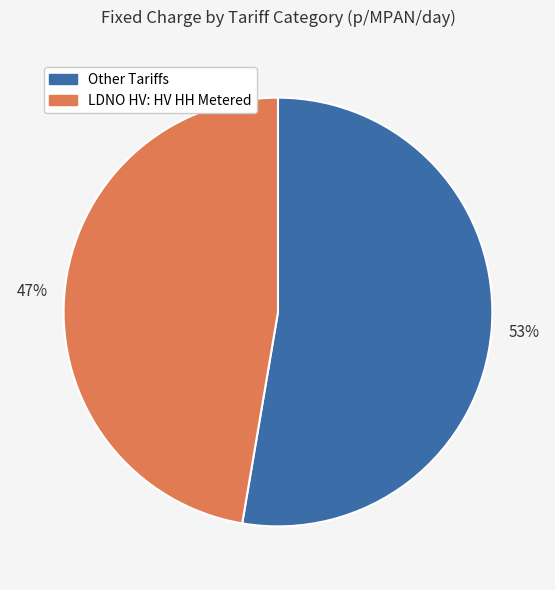

To the nearest percent, what is the average slice percentage?

50%